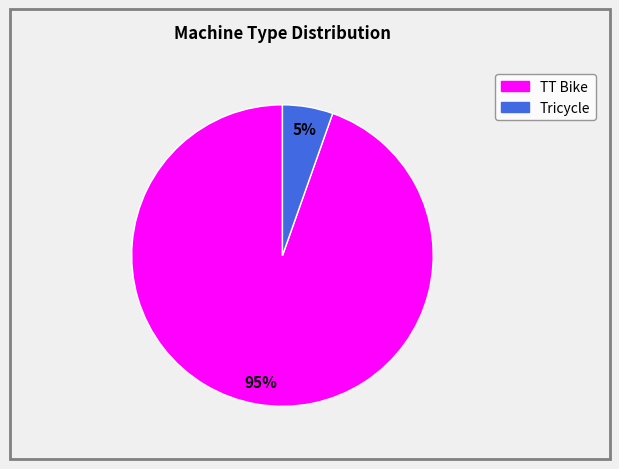

To the nearest percent, what percentage of the pie is Tricycle?

5%